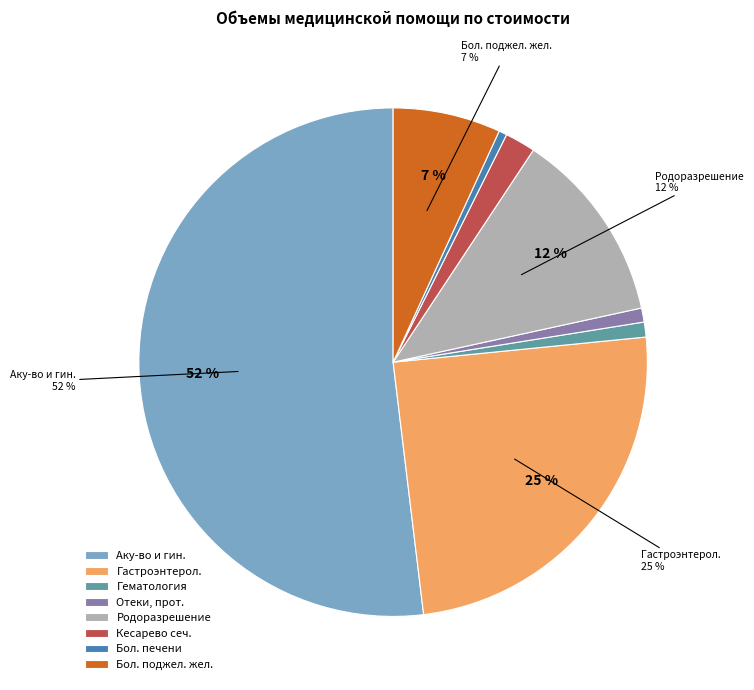

Which has a higher value, Отеки, прот. or Бол. поджел. жел.?

Бол. поджел. жел.